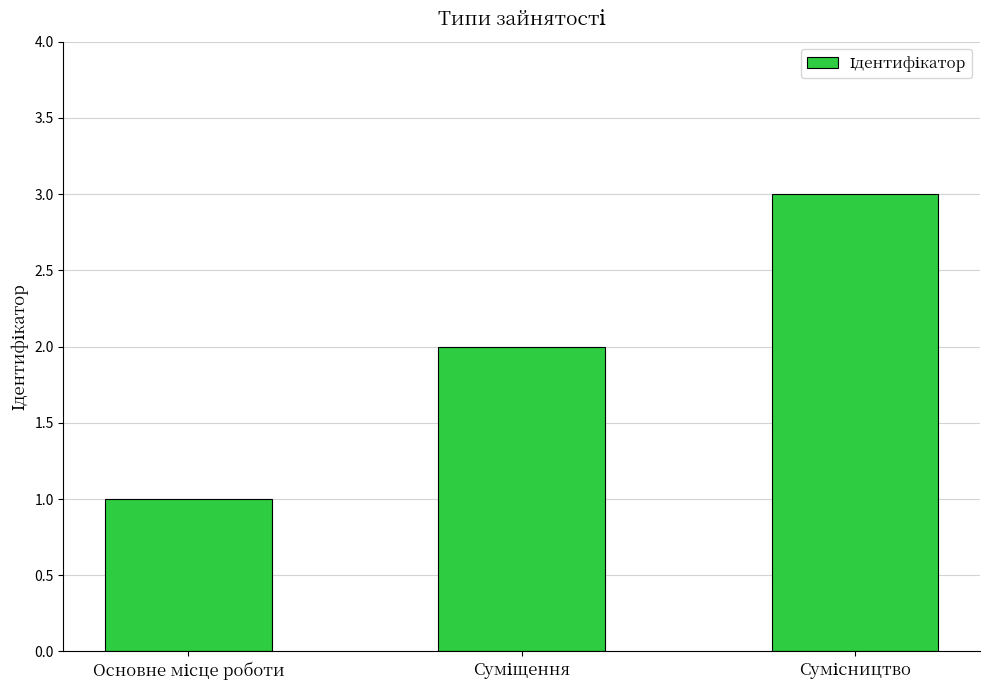

What is the greatest value displayed?

3